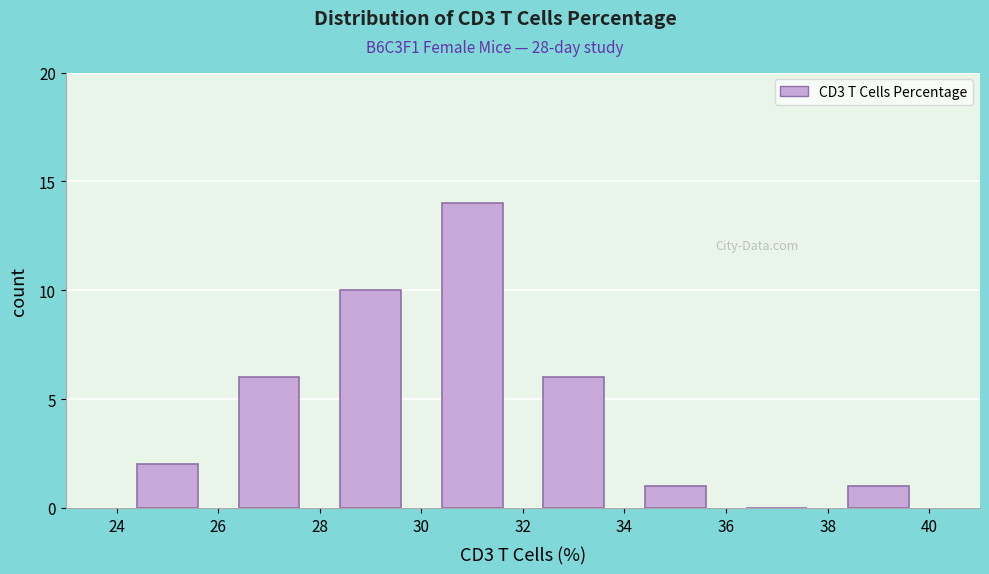

Which range on the x-axis has the tallest bar?

30 to 32